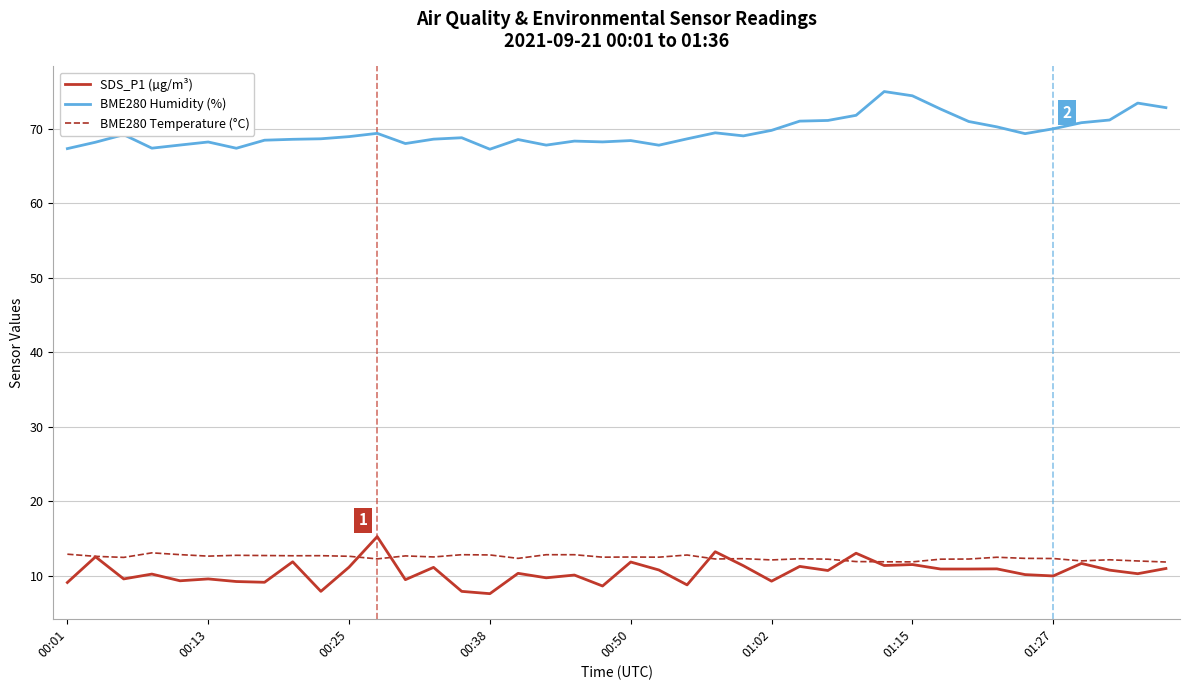

What is the sum of all BME280 Humidity (%) values?

2782.2